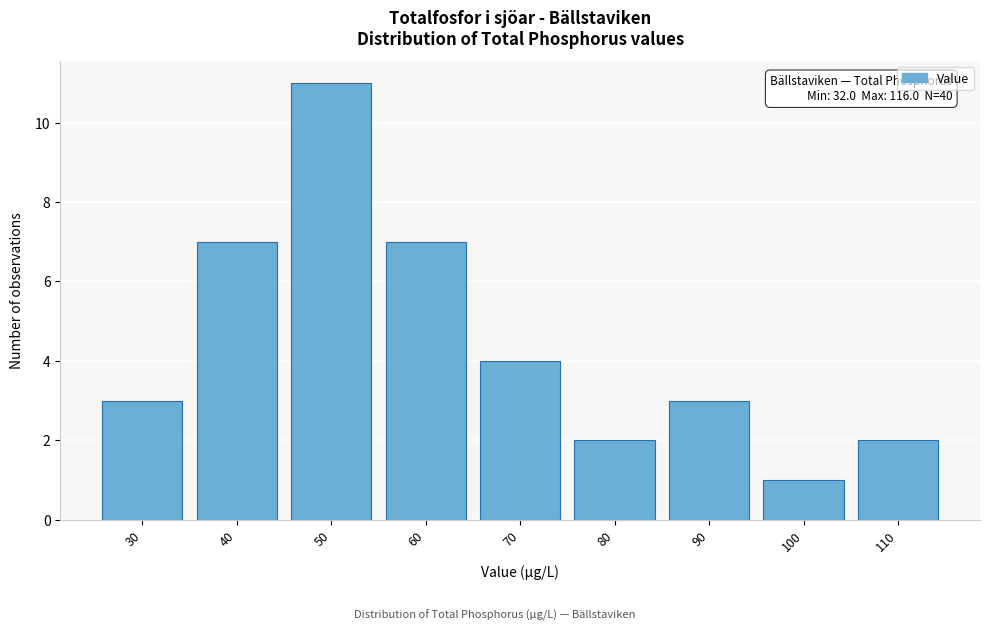

Reading right to left, transcribe all the data shown in this chart.

110=2	100=1	90=3	80=2	70=4	60=7	50=11	40=7	30=3